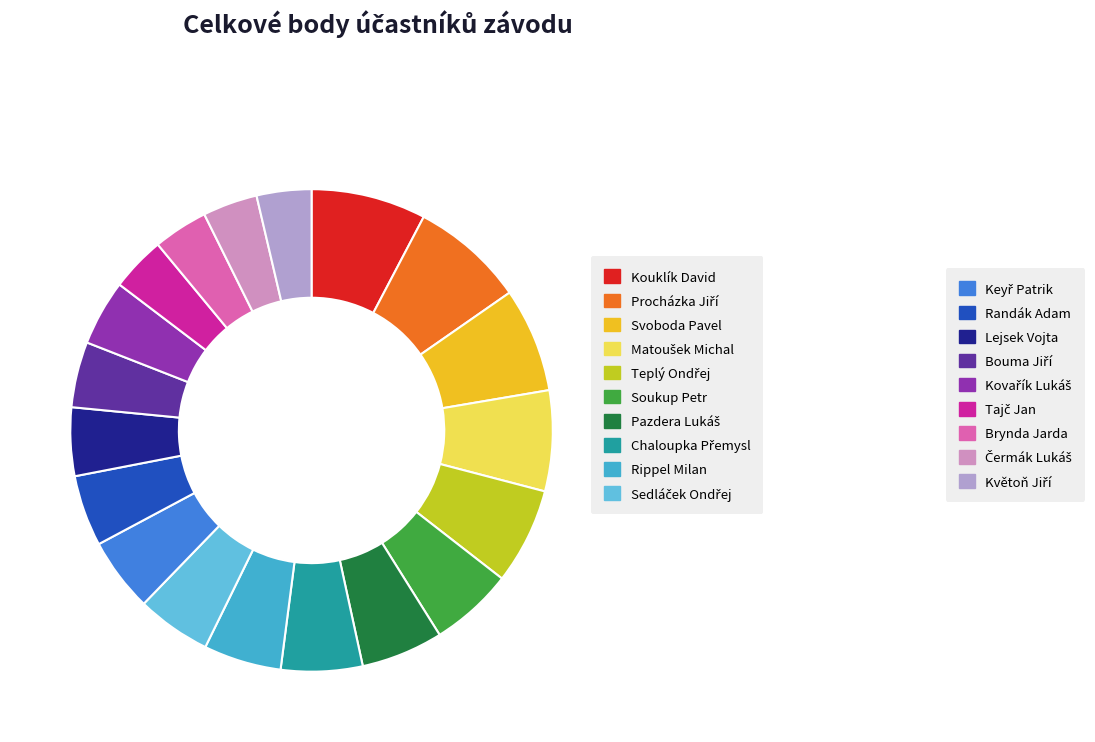

How many slices are in this pie chart?

19